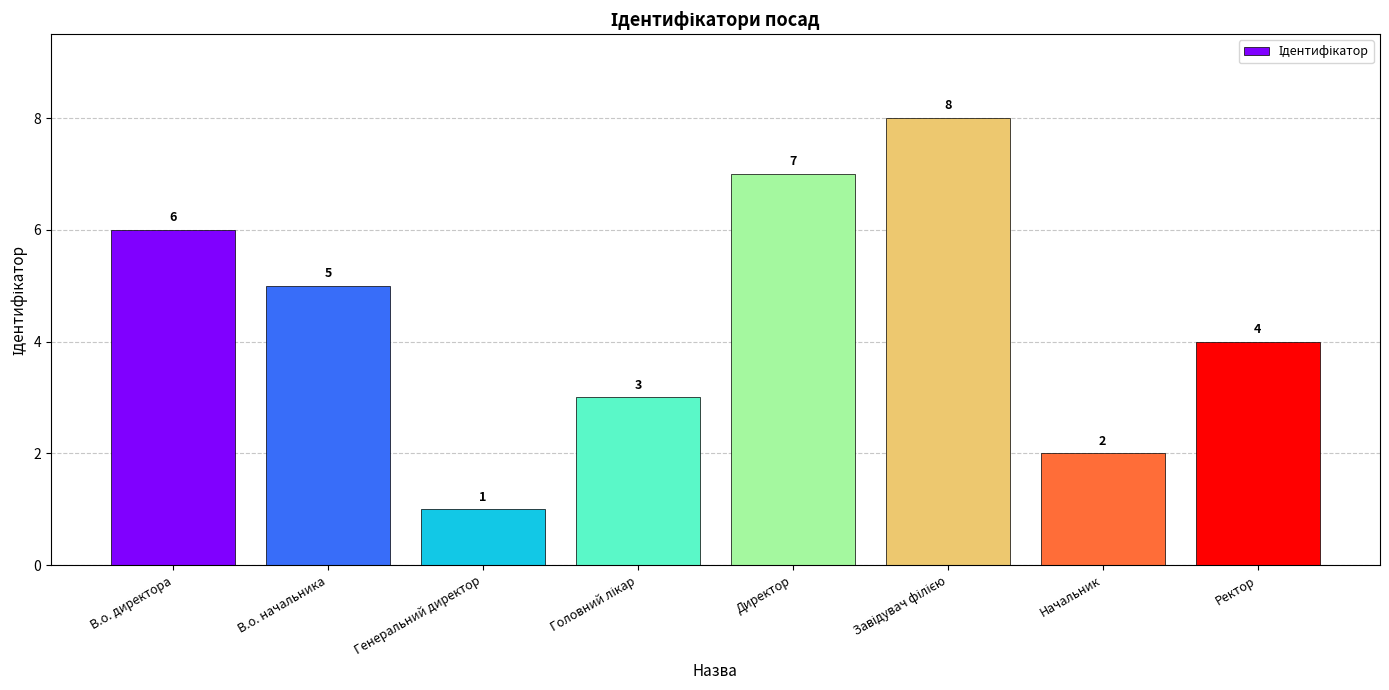

What is the label of the 6th bar from the right?

Генеральний директор